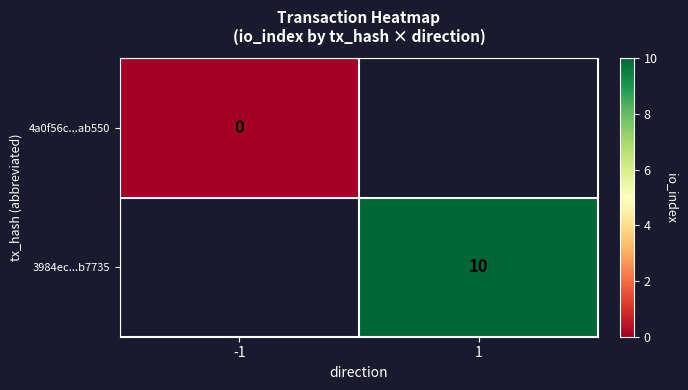

The value of 3984ec...b7735 at 1 is 17. True or false?

False